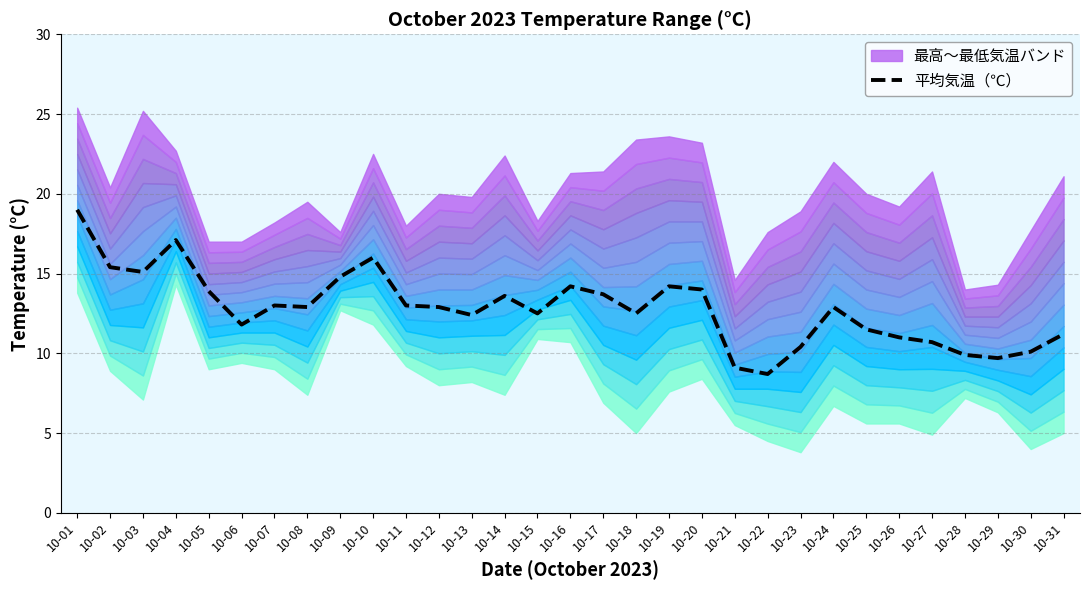

Is it true that the value at 10-19 is 22.4?

False